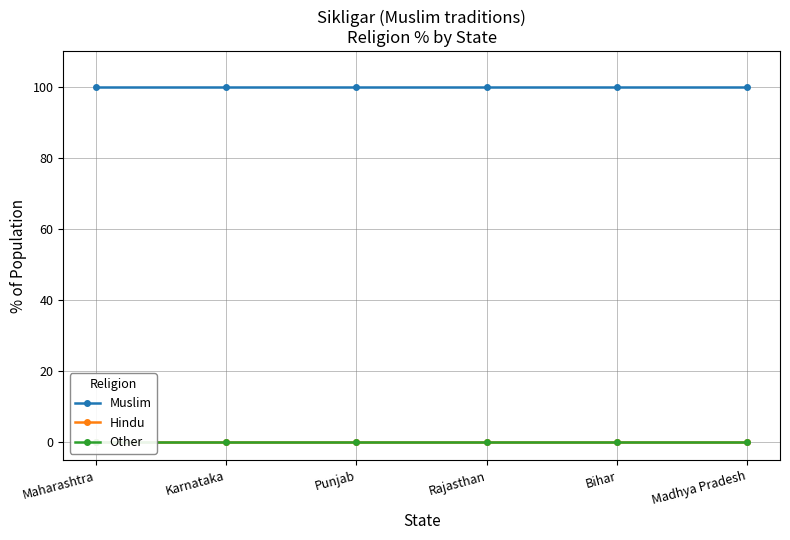

How many lines are shown in the chart?

3